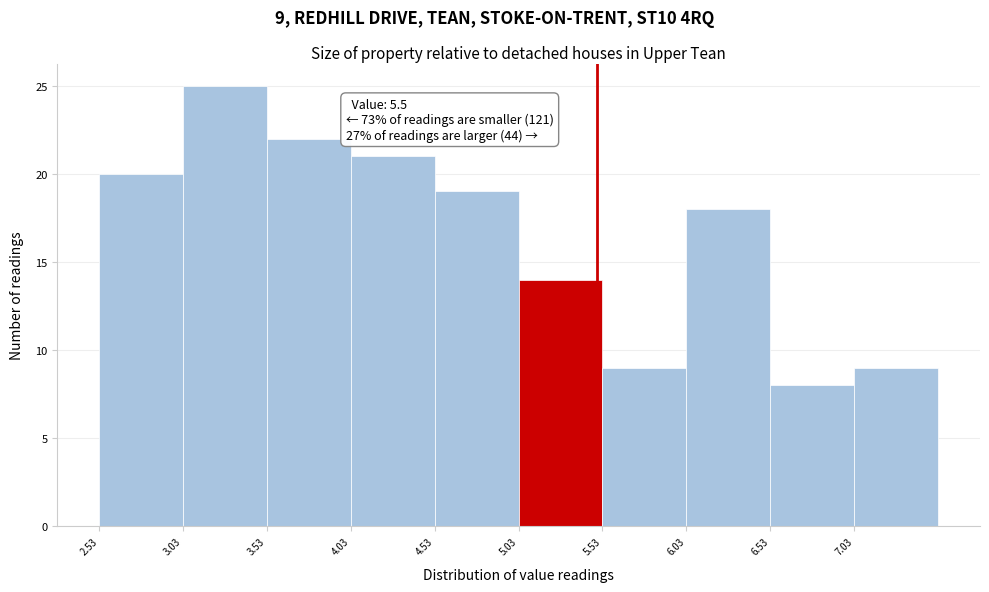

Which range on the x-axis has the tallest bar?

3.03 to 3.53